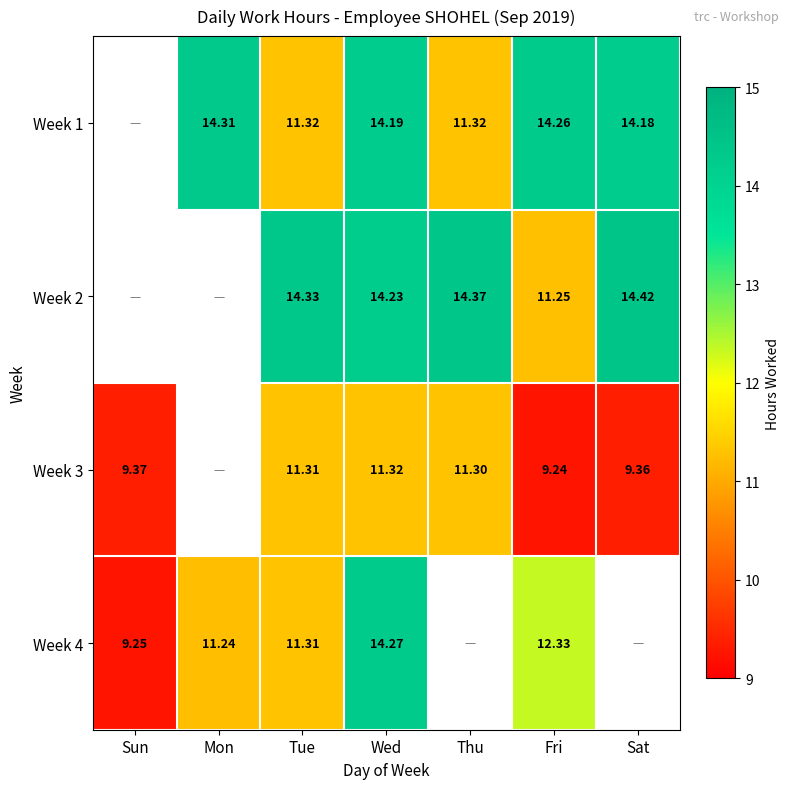

Is the value of Week 2 at Thu greater than the value of Week 4 at Fri?

Yes